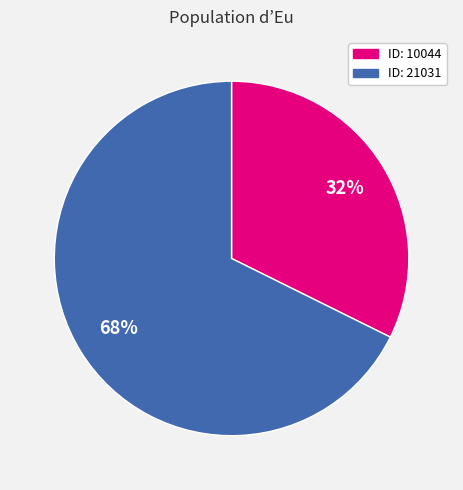

Do ID: 21031 and ID: 10044 together represent more than half of the pie?

Yes